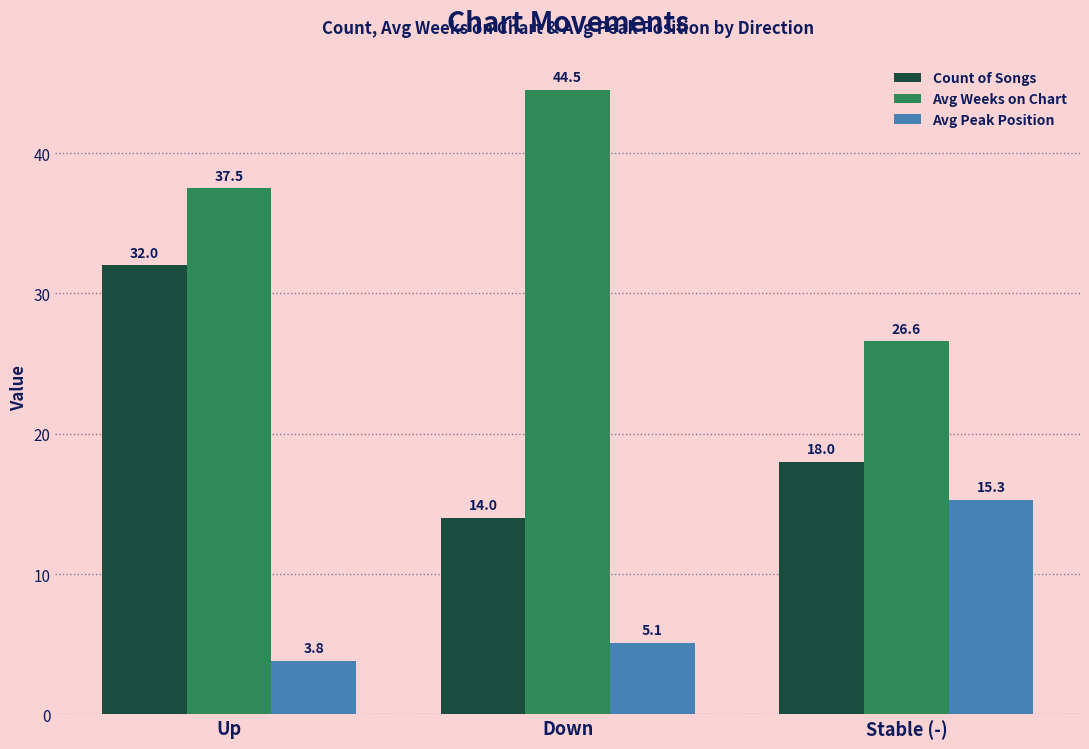

How many bars are there in total?

9